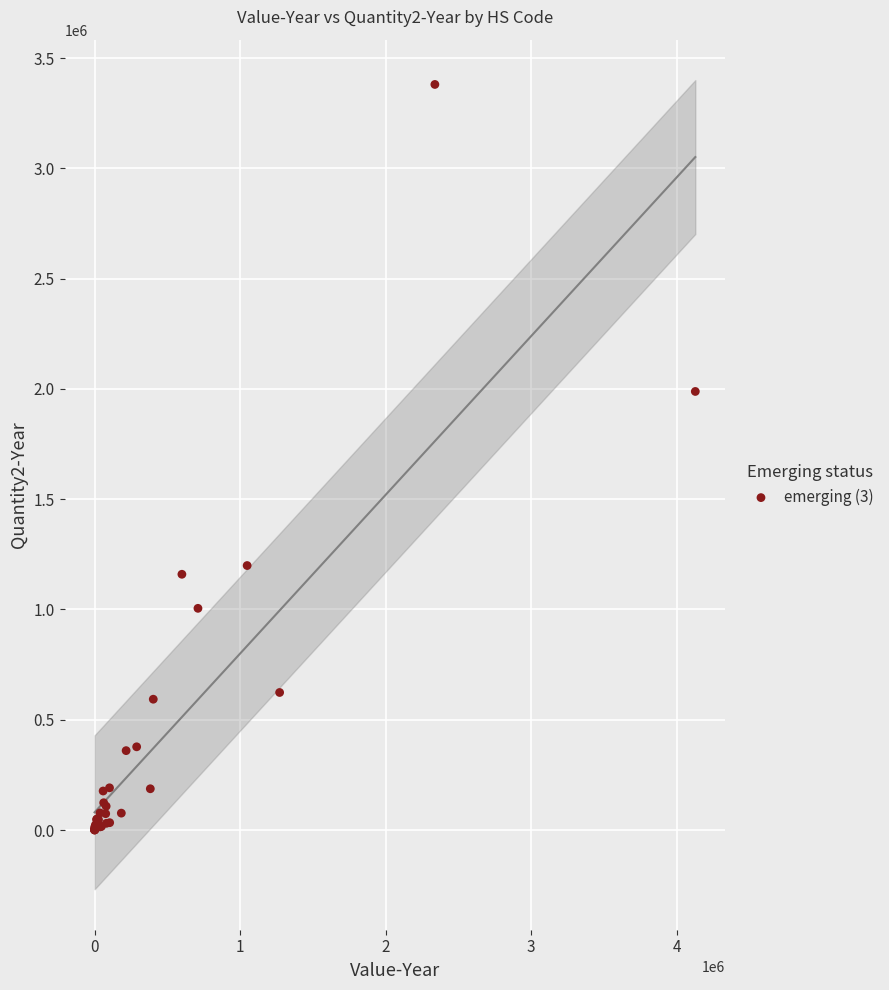

What Y value in the scatter plot is closest to 1690303?

1988464